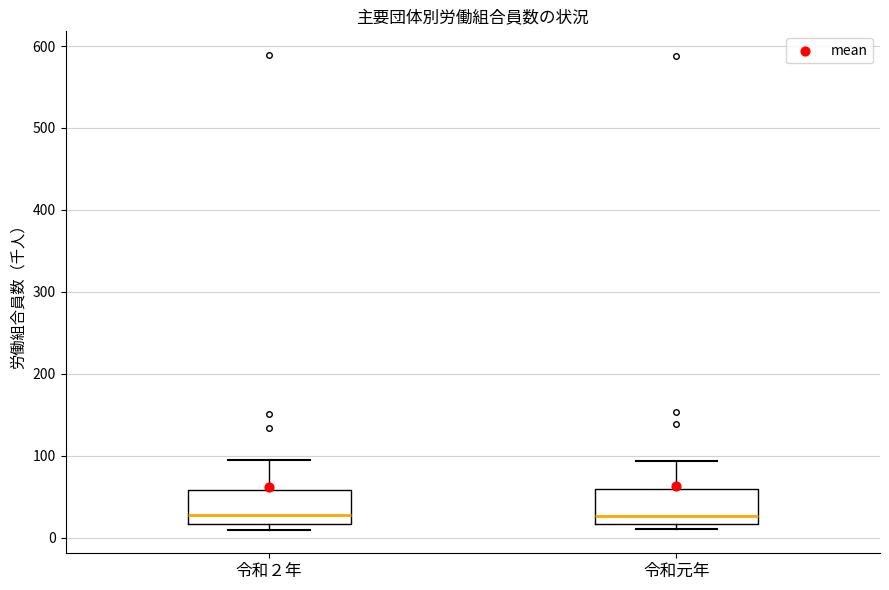

Where is the upper edge of the box for 令和元年 on the y-axis? The values are not printed on the chart, so give them approximately, as read against the axis.

60